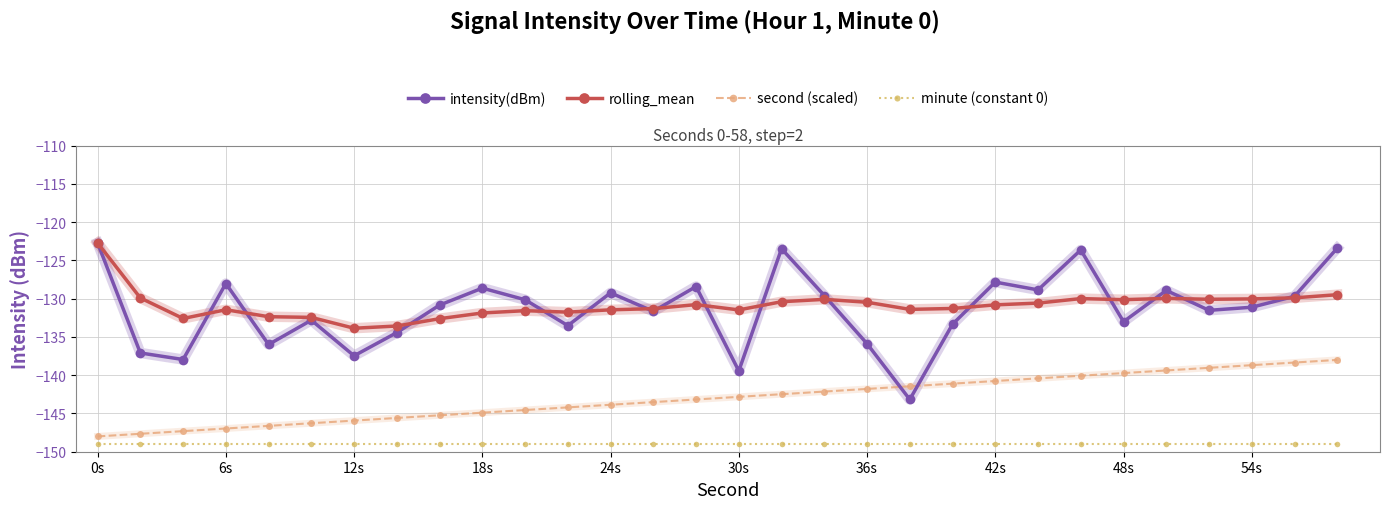

Which series has the widest spread of values?

intensity(dBm)